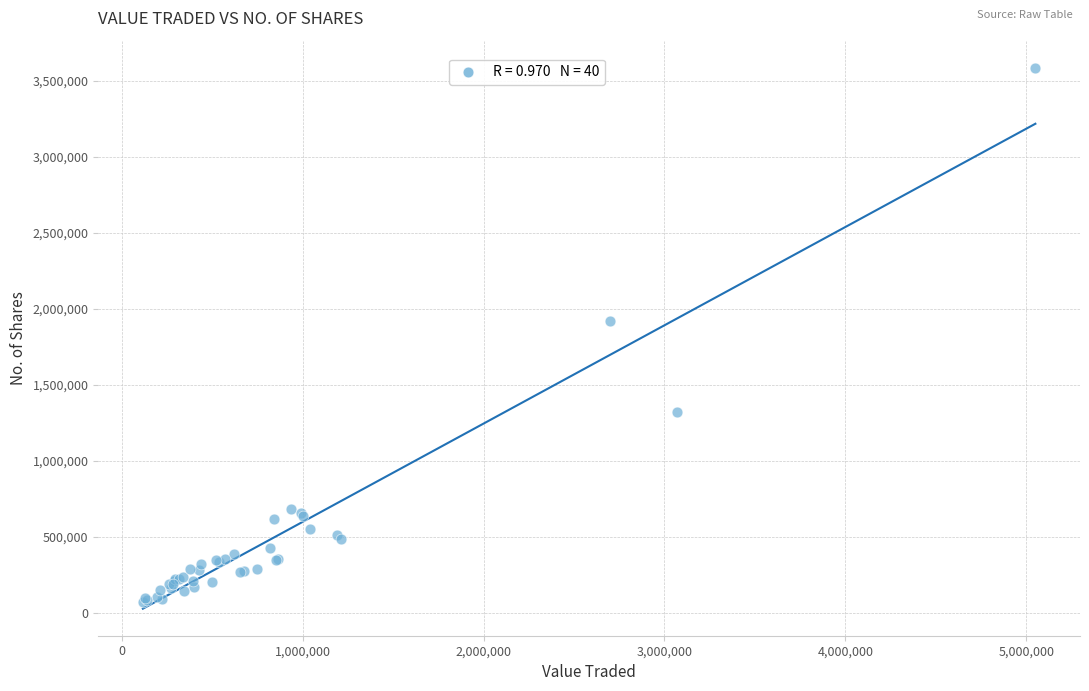

What Y value in the scatter plot is closest to 1829526?

1918141